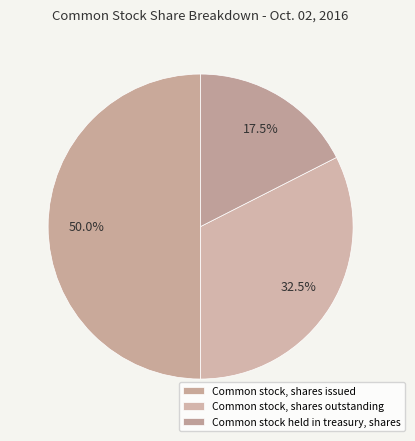

The Common stock held in treasury, shares slice represents 29% of the pie. True or false?

False